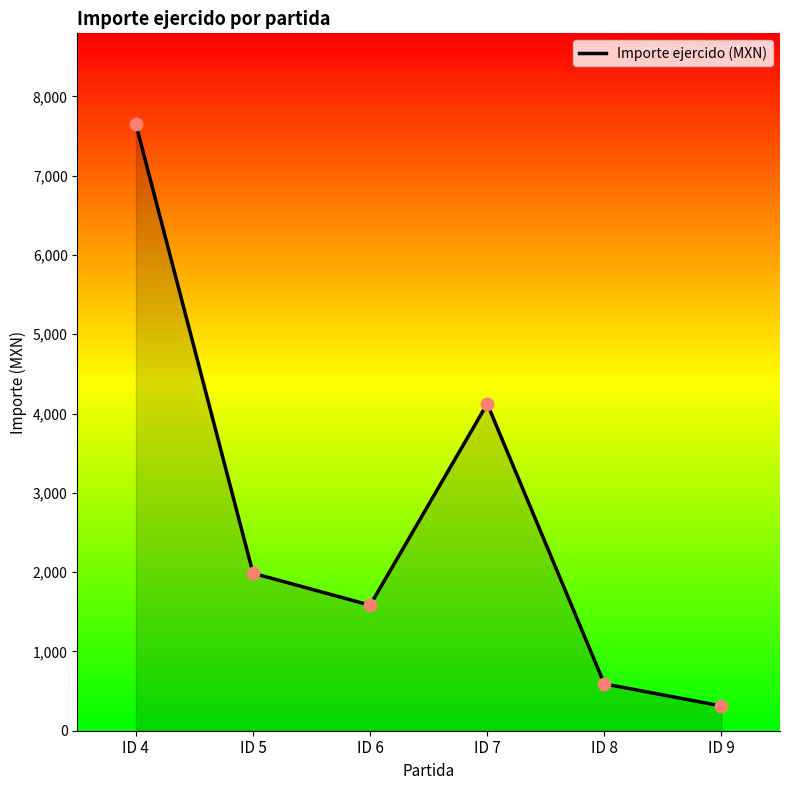

What is the change in value from ID 4 to ID 7?

-3524.5